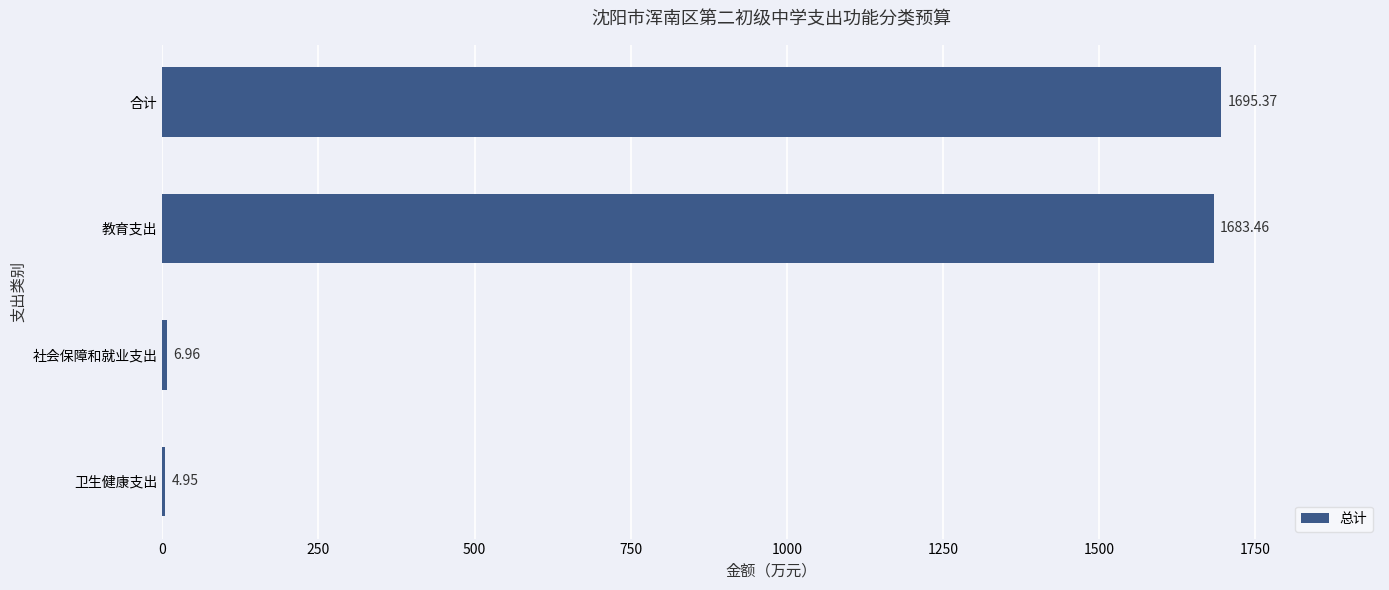

Where is the data nearest to the value 850?

教育支出